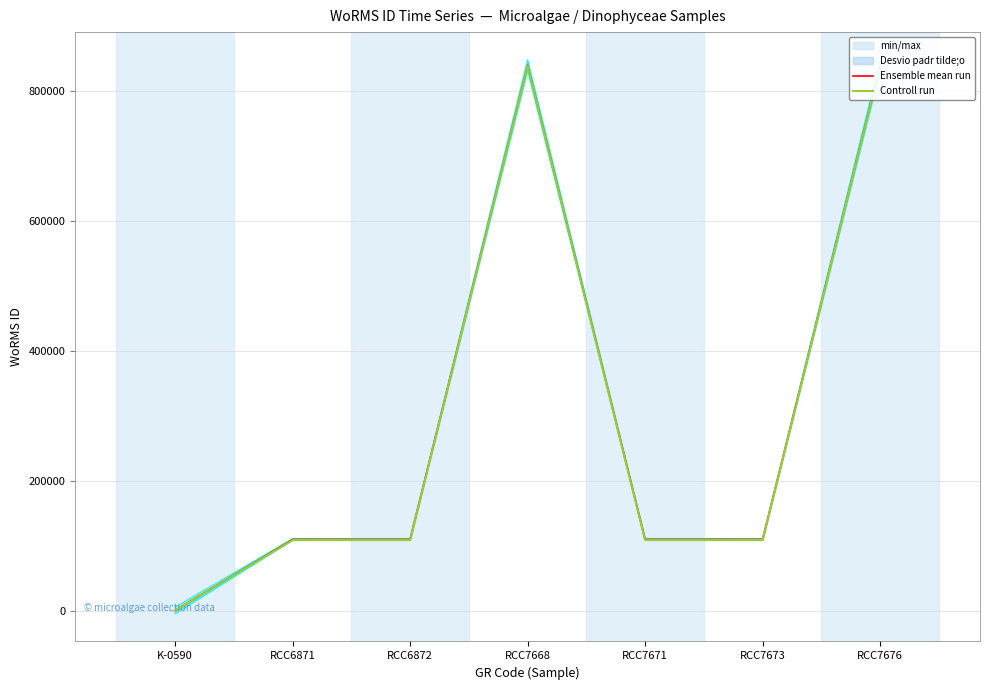

True or false: Ensemble mean run has a value of 840029 at RCC7676.

True